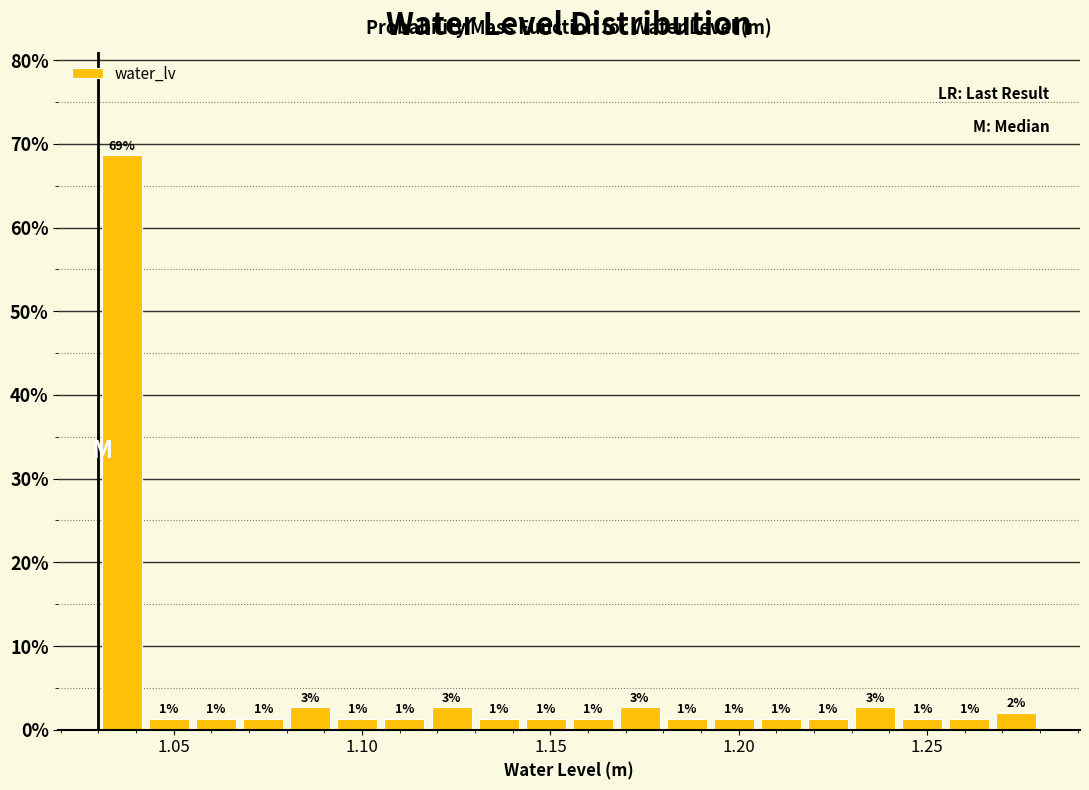

Around what value on the x-axis is the tallest bar? Give the approximate position of its centre, as read against the axis.

1.035